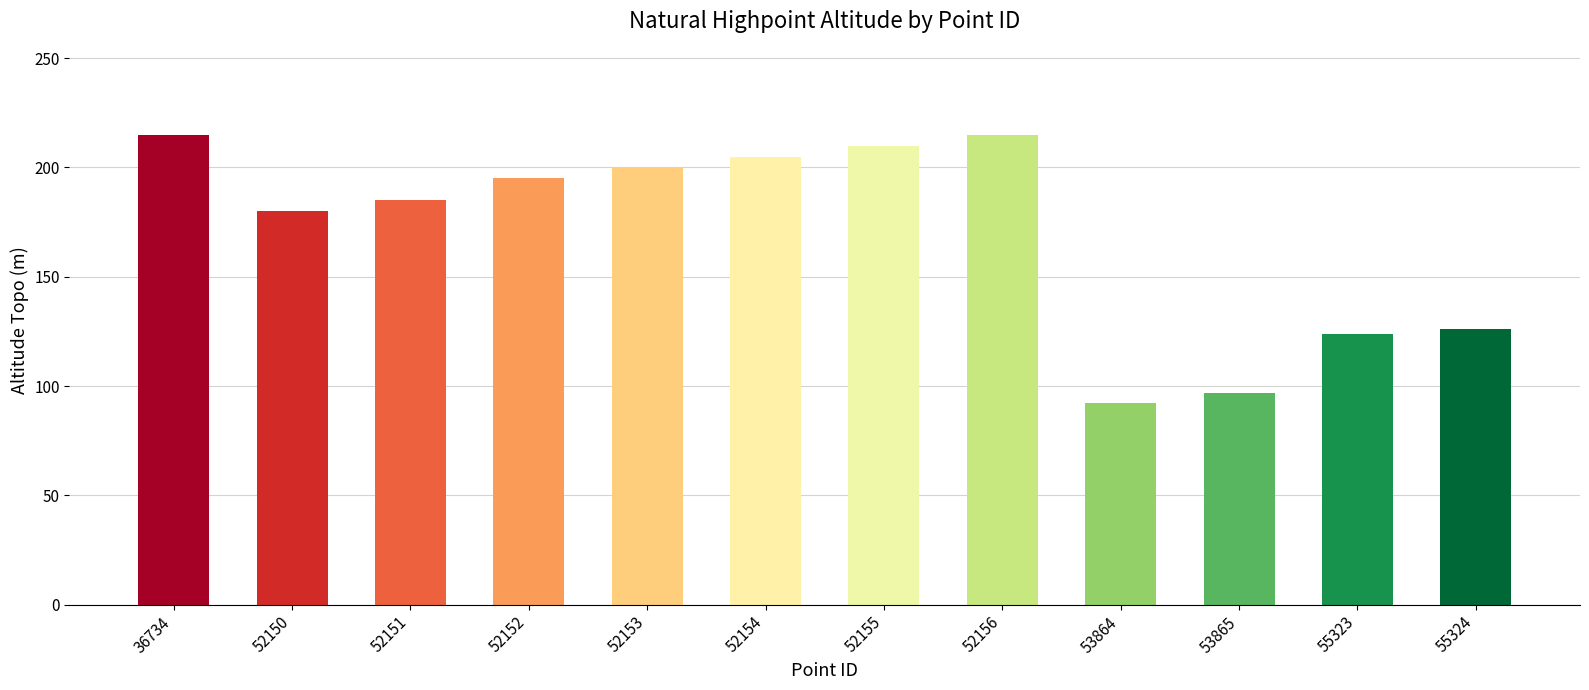

The chart shows a value of 210.0 at 52155. True or false?

True